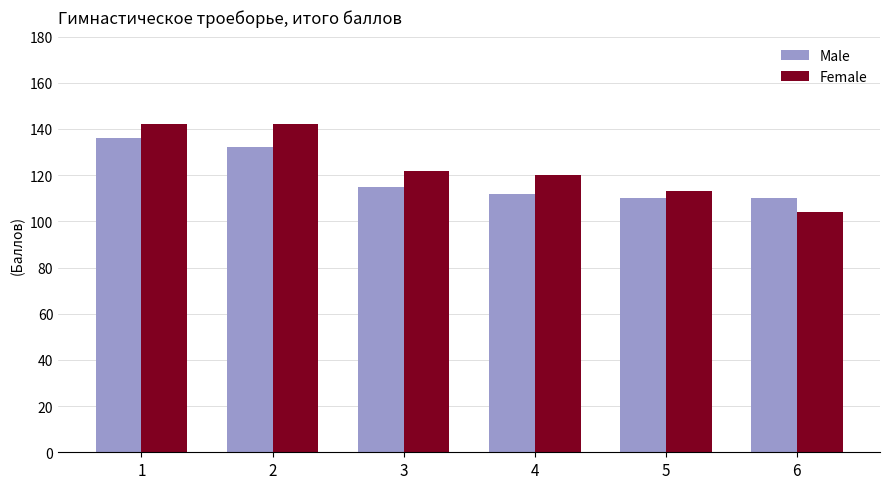

Which series changed the most between 1 and 4?

Male